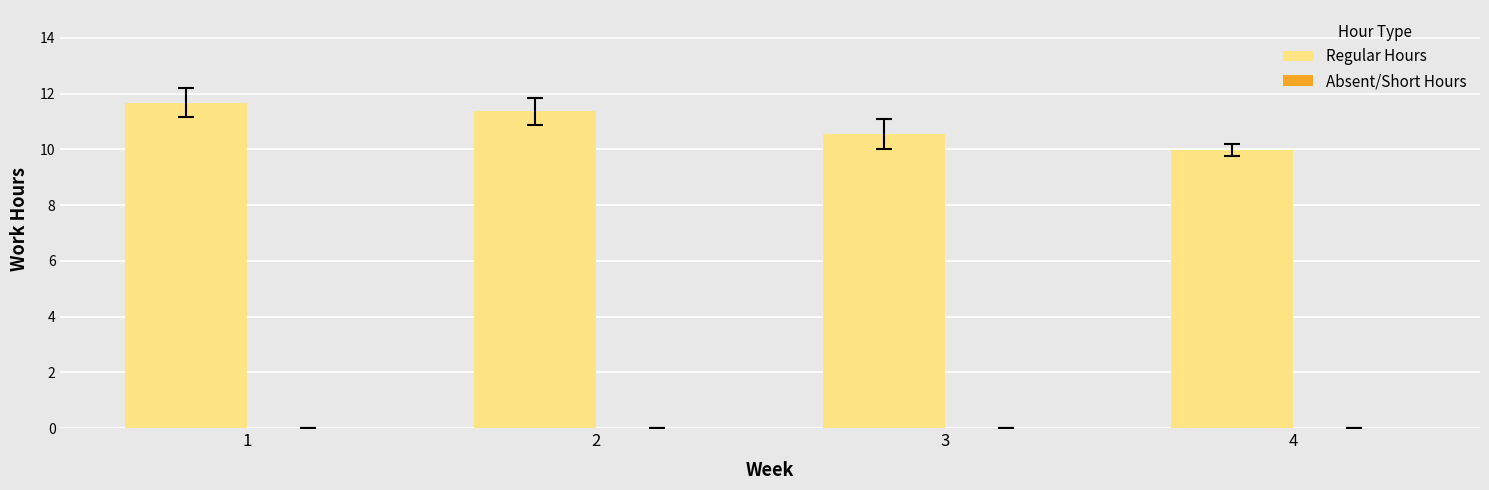

Rank the categories by value from lowest to highest.

4, 3, 2, 1